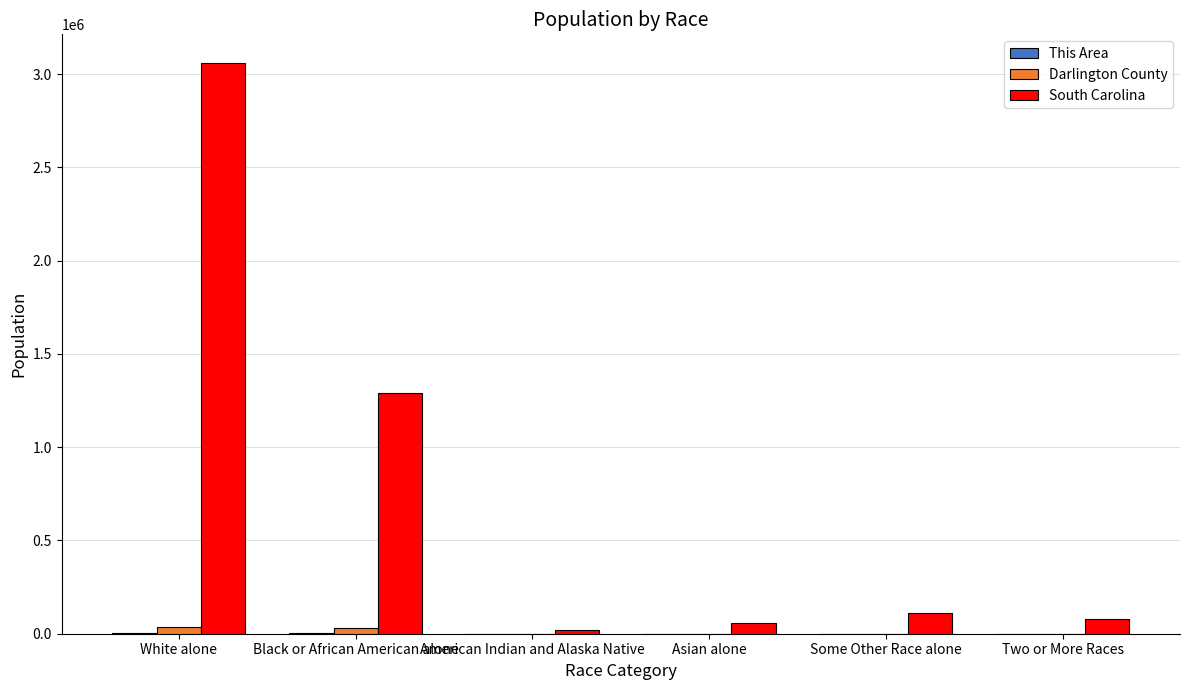

The value of South Carolina at Black or African American alone is 410854. True or false?

False